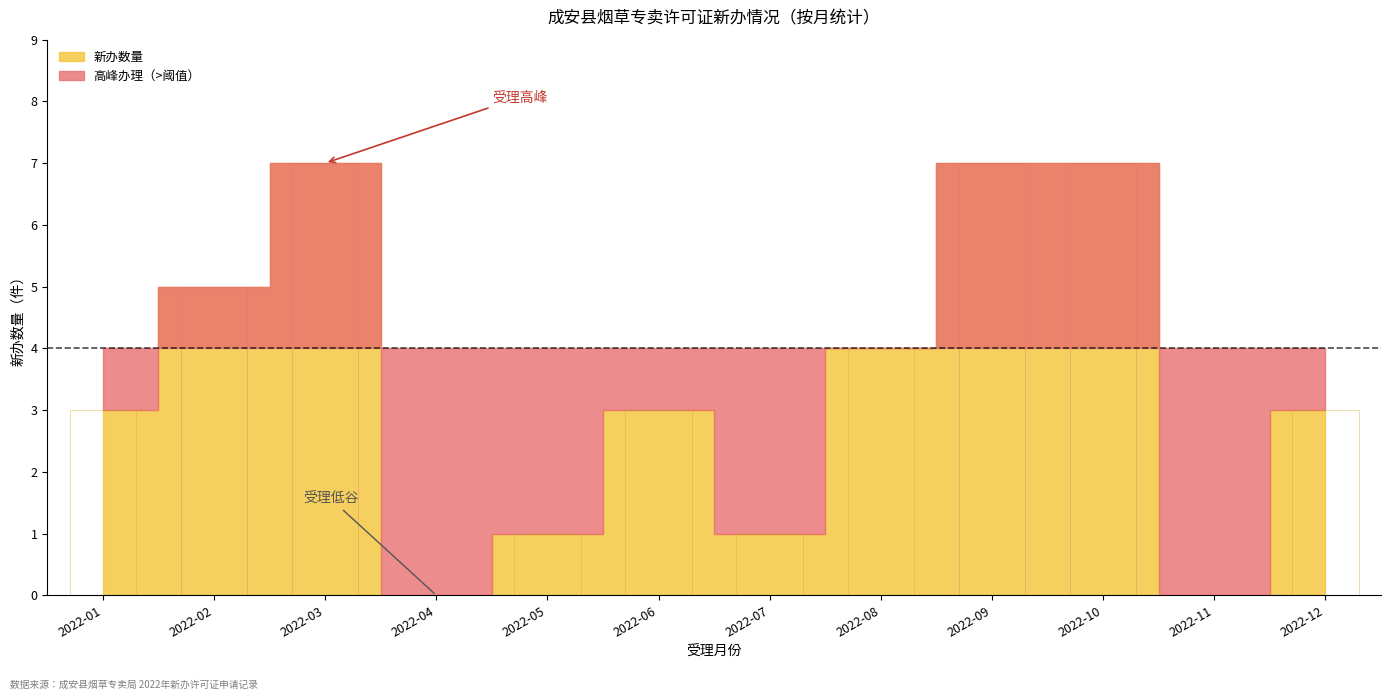

How many values are between 1 and 7?

10